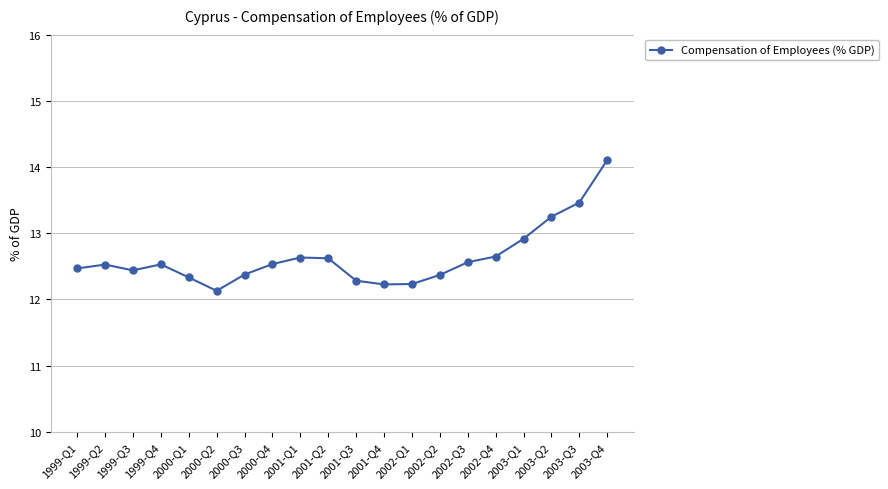

Which label corresponds to the smallest value in the chart?

2000-Q2